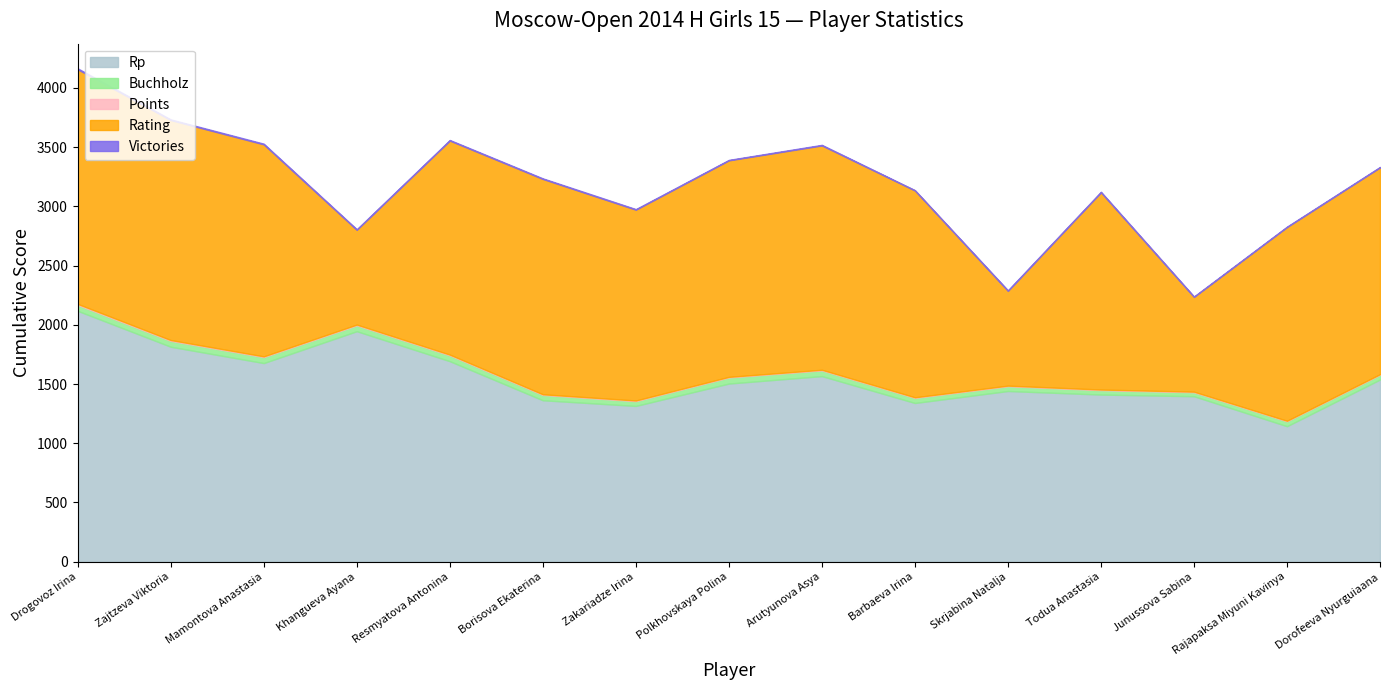

Which series has the widest spread of values?

Rating